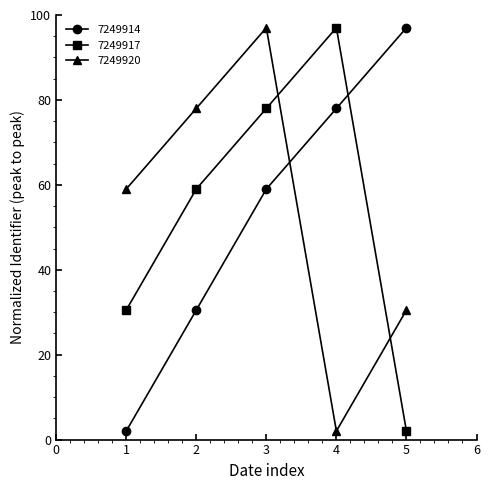

What are all the series names shown in the legend?

7249914, 7249917, 7249920